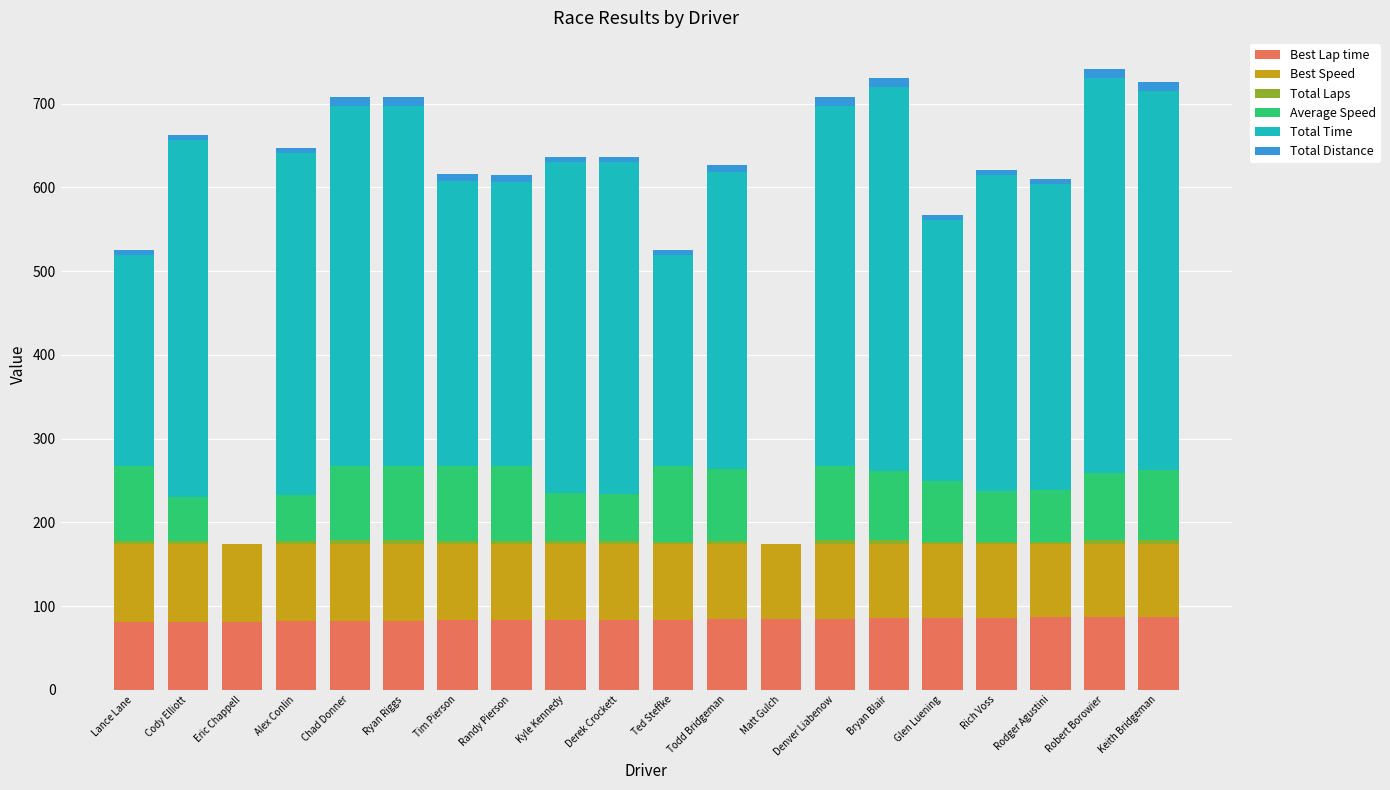

What is the total value across all series at Eric Chappell?

174.3